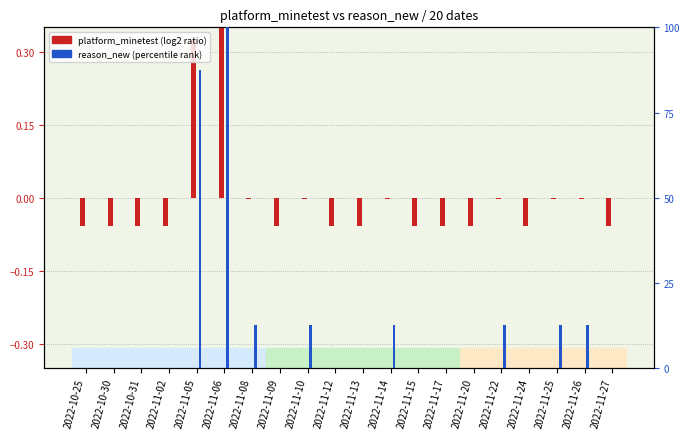

Where is reason_new (percentile rank) nearest to the value 49?

2022-11-08